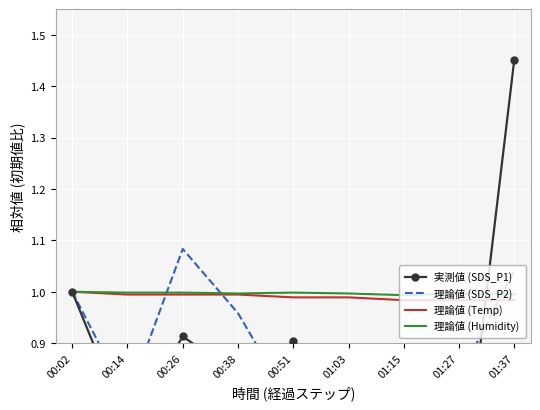

What are all the series names shown in the legend?

実測値 (SDS_P1), 理論値 (SDS_P2), 理論値 (Temp), 理論値 (Humidity)